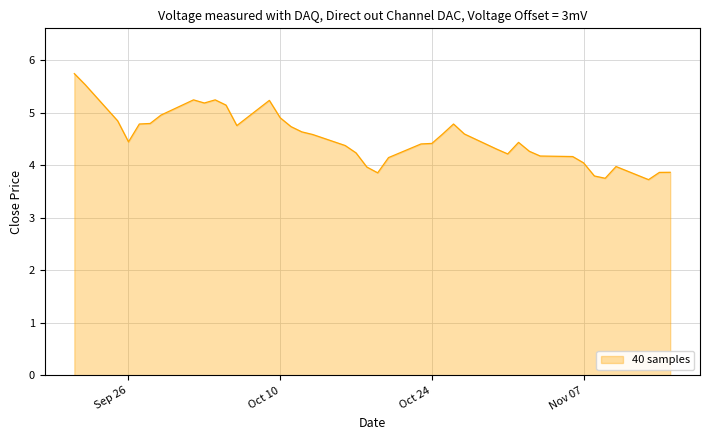

What is the smallest value displayed?

3.7